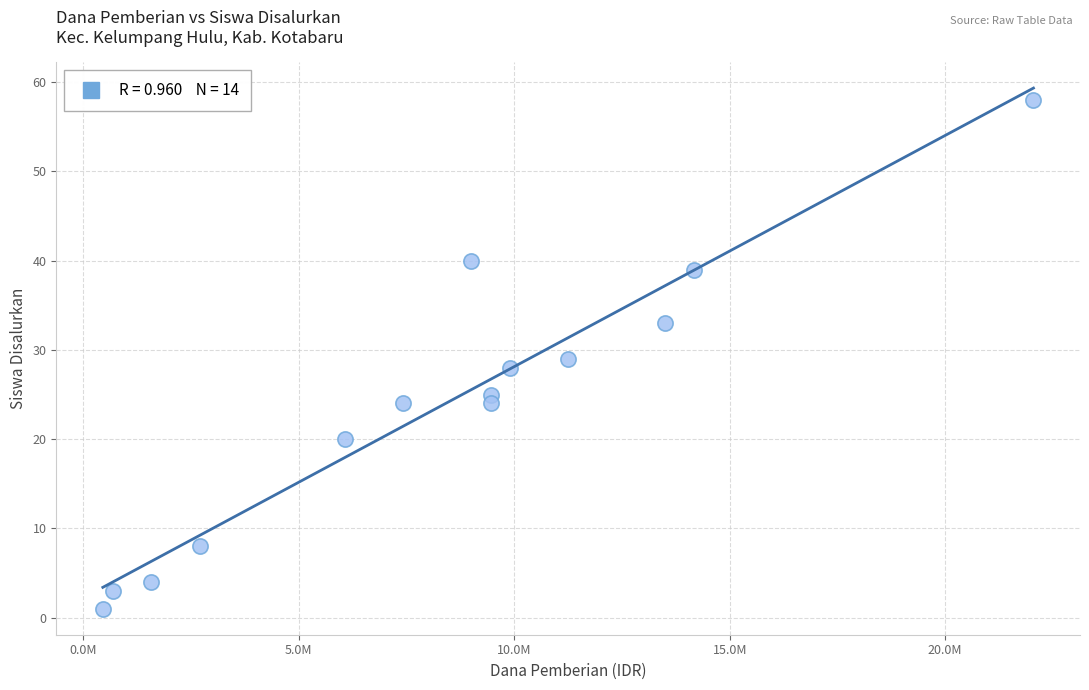

What is the range of Y values (max minus min)?

57